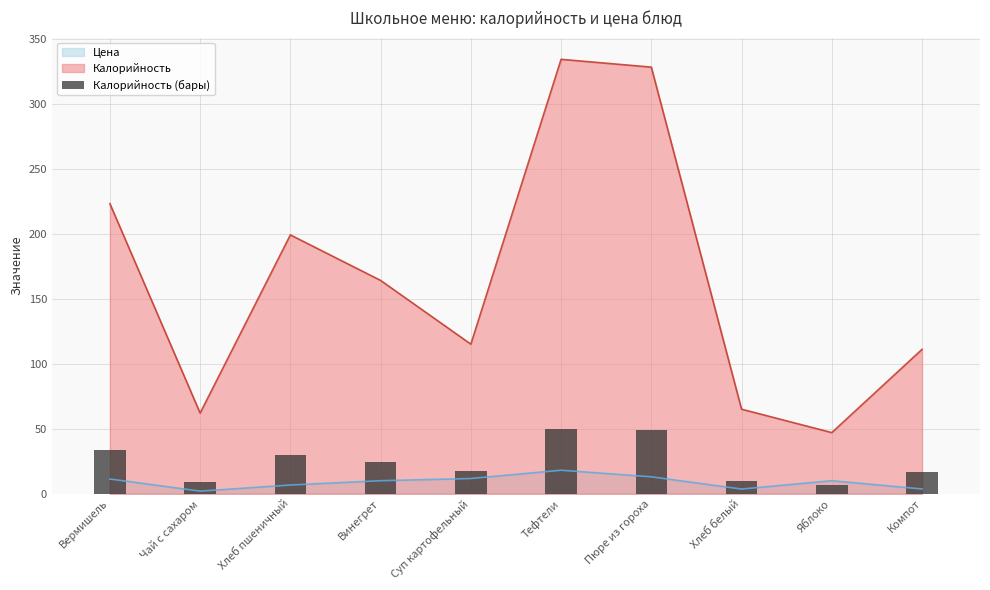

At which label is the value closest to 28?

Хлеб пшеничный